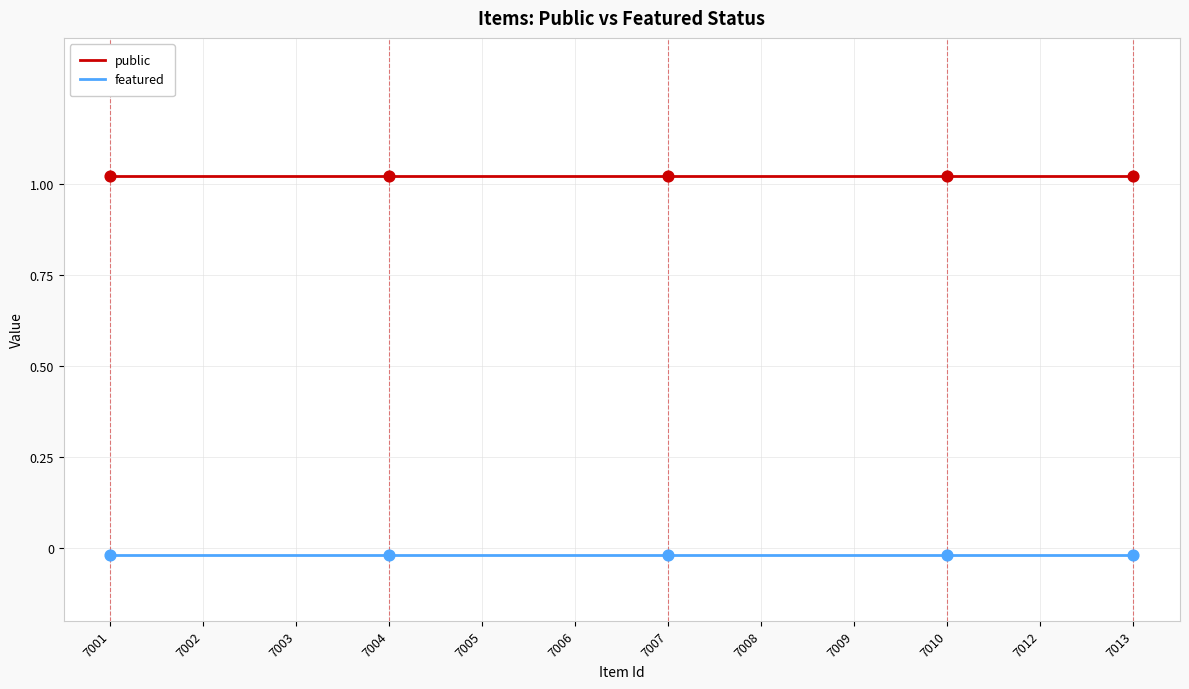

Is the value of featured at 7008 greater than the value of public at 7007?

No